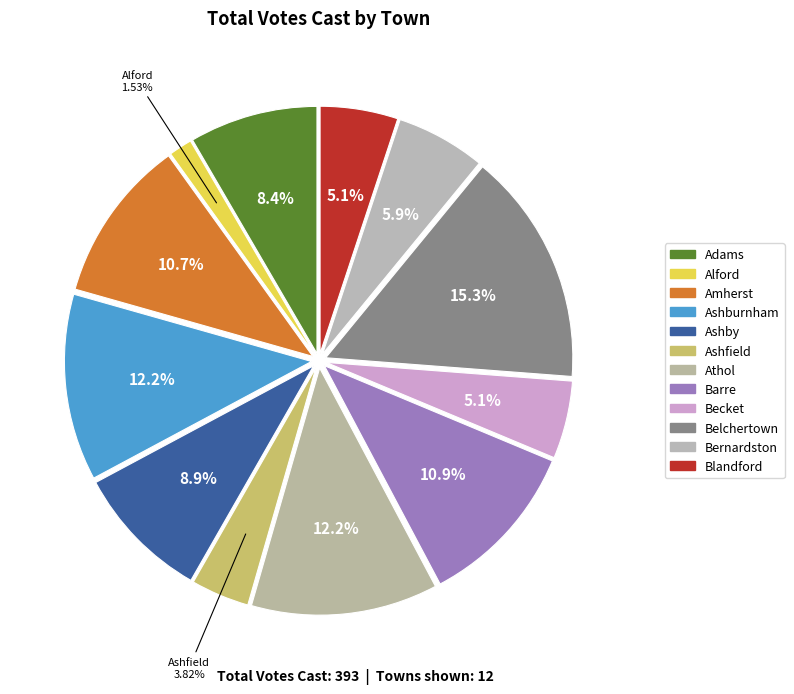

To the nearest percent, what portion does Adams represent?

8%